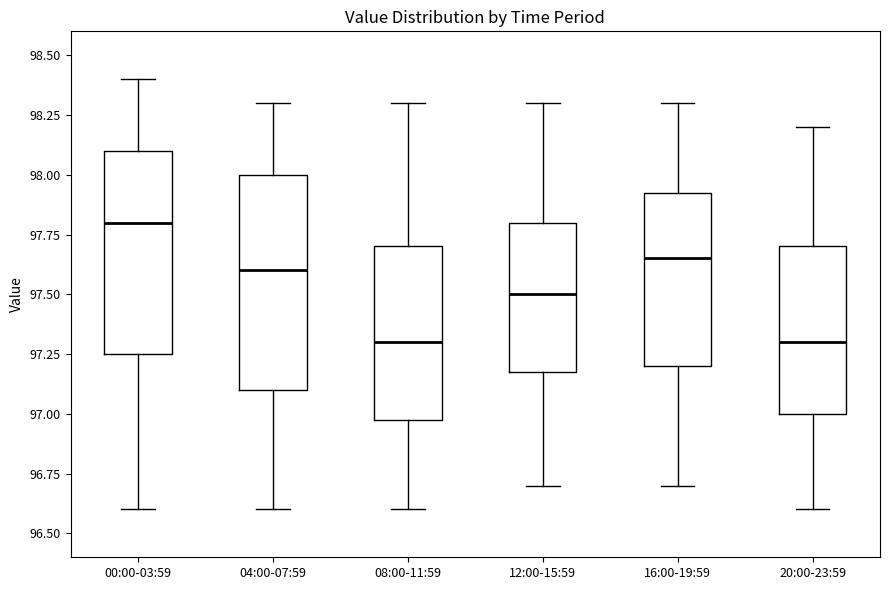

Where does the median line of the box for 00:00-03:59 sit on the y-axis? The values are not printed on the chart, so give them approximately, as read against the axis.

97.80